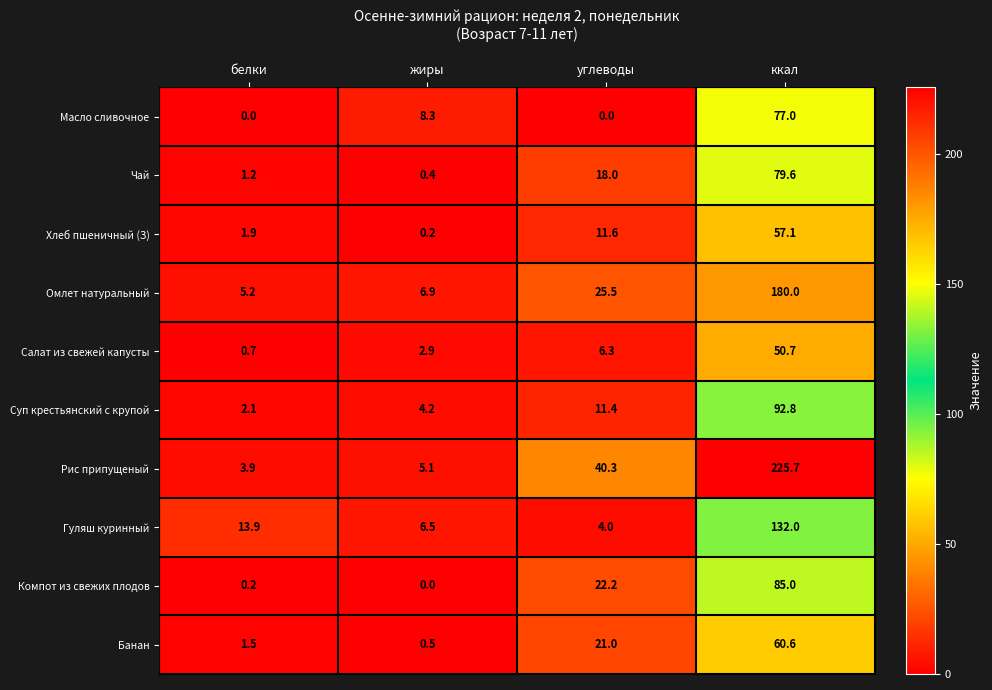

What is the total value across all series at белки?

30.6